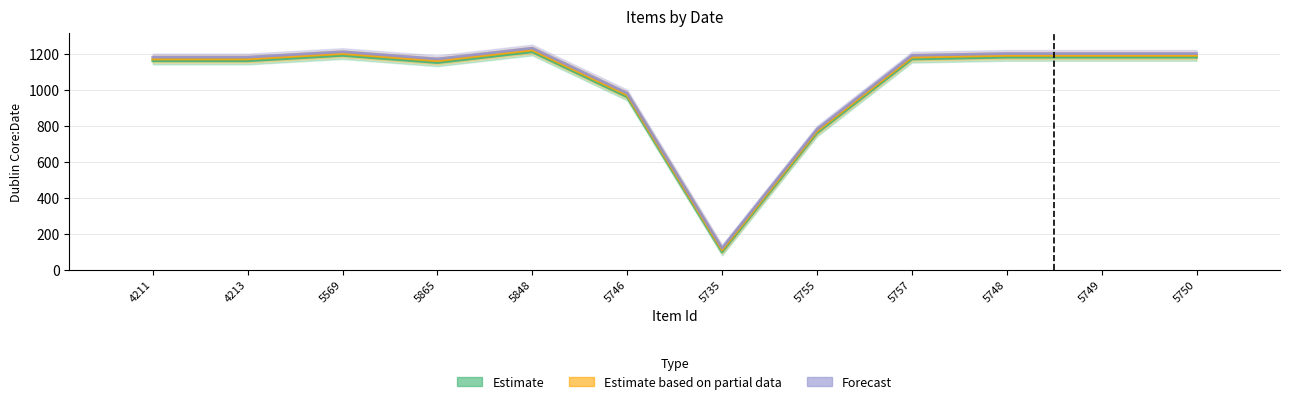

Does the chart contain stacked bars?

No